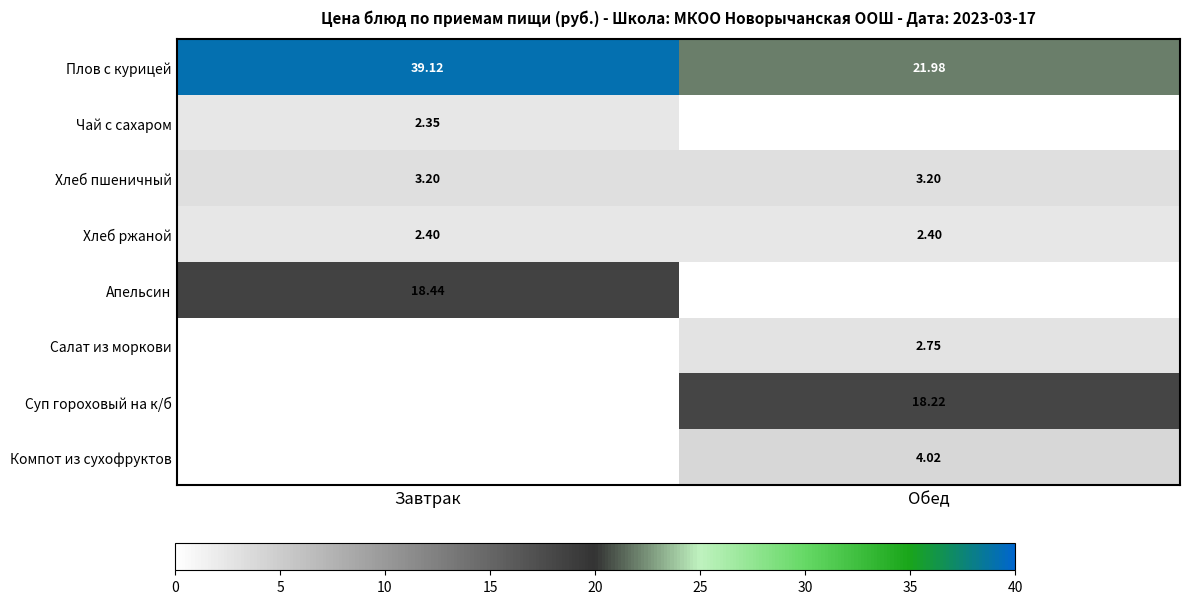

Between Обед and Завтрак, which is larger?

Завтрак